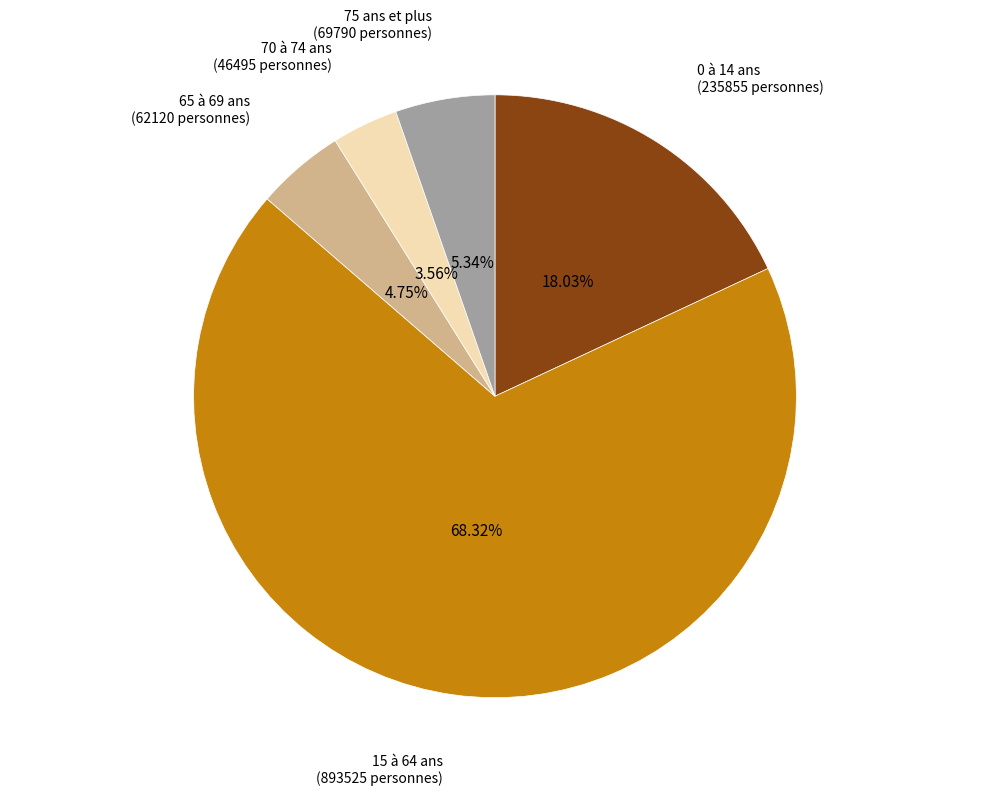

Which has a higher value, 0 à 14 ans or 65 à 69 ans?

0 à 14 ans